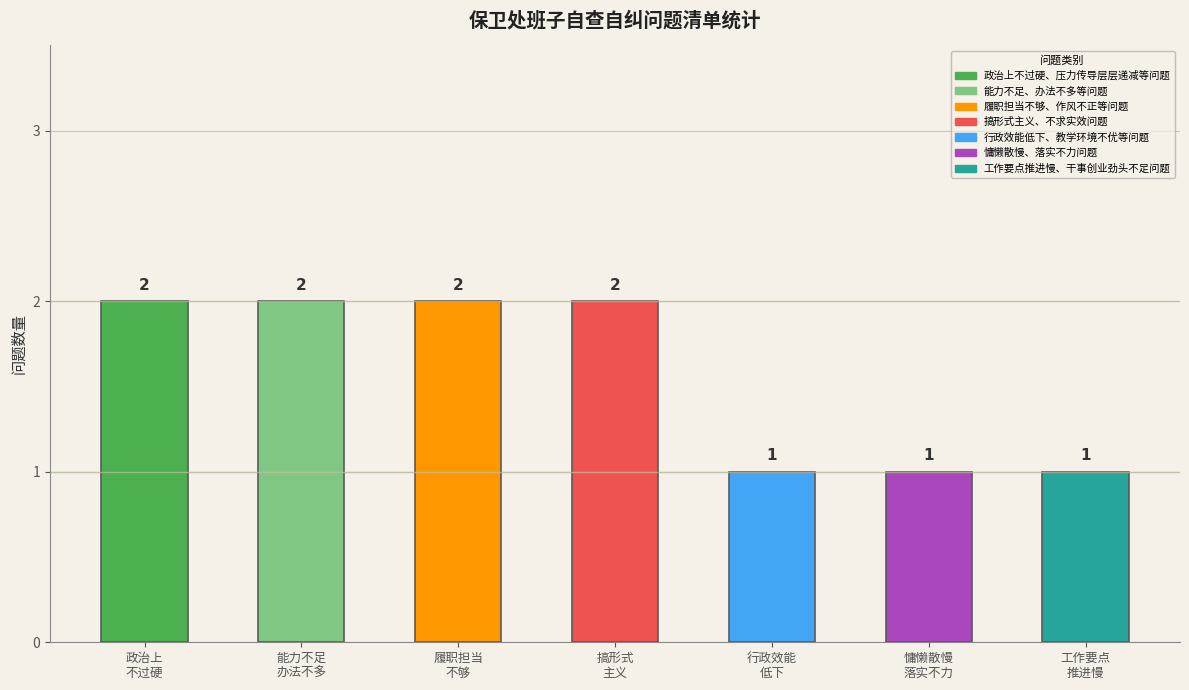

What is the greatest value displayed?

2